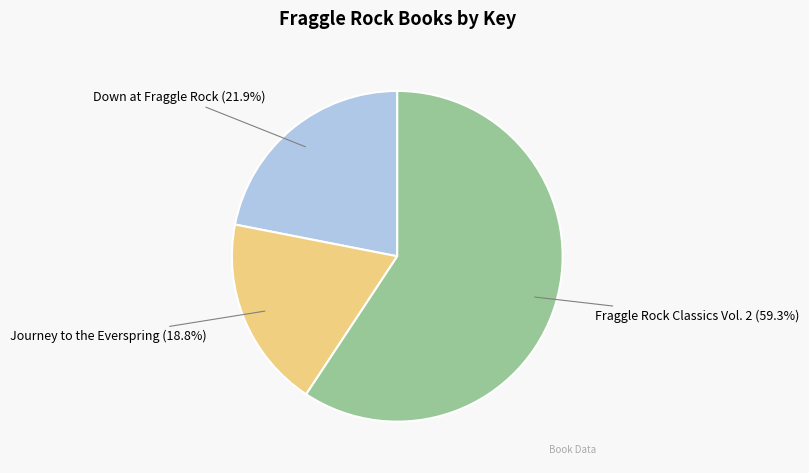

Count the number of slices in the pie.

3